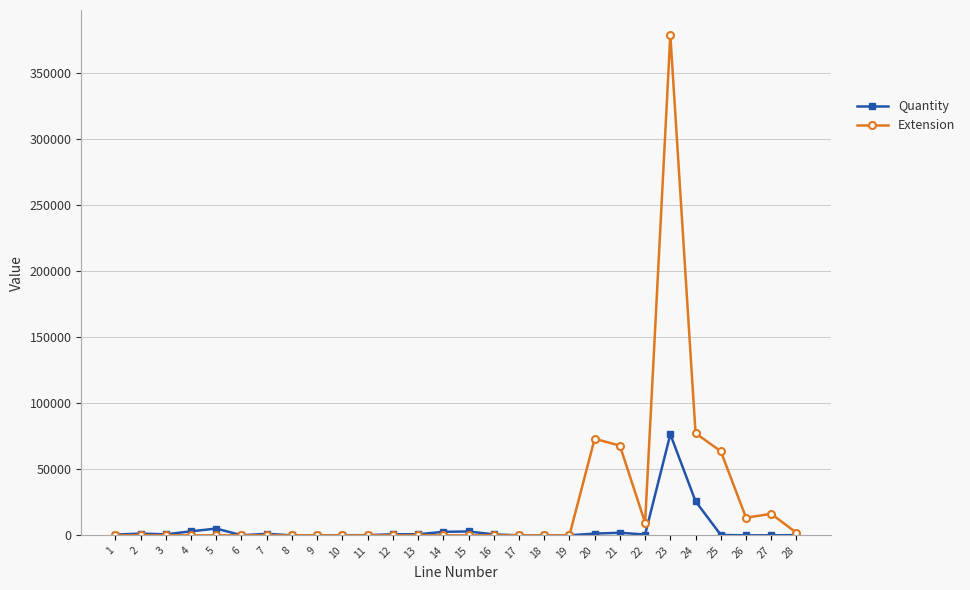

Is this an area chart (filled region under the line)?

No